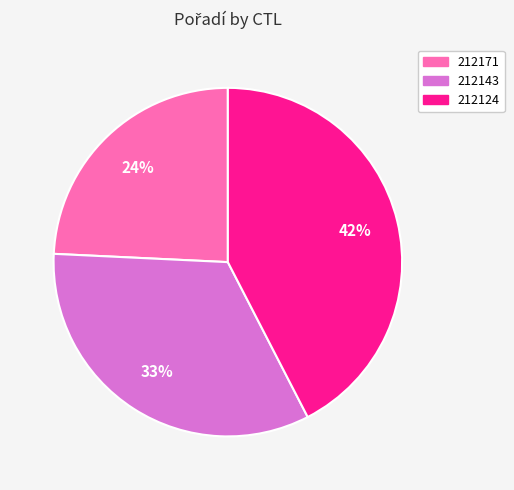

How many segments does this pie chart have?

3